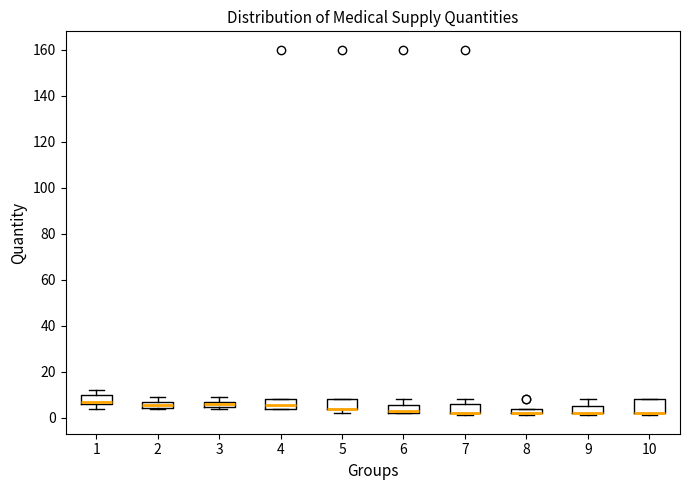

Where is the upper edge of the box at x = 7 on the y-axis? The values are not printed on the chart, so give them approximately, as read against the axis.

6